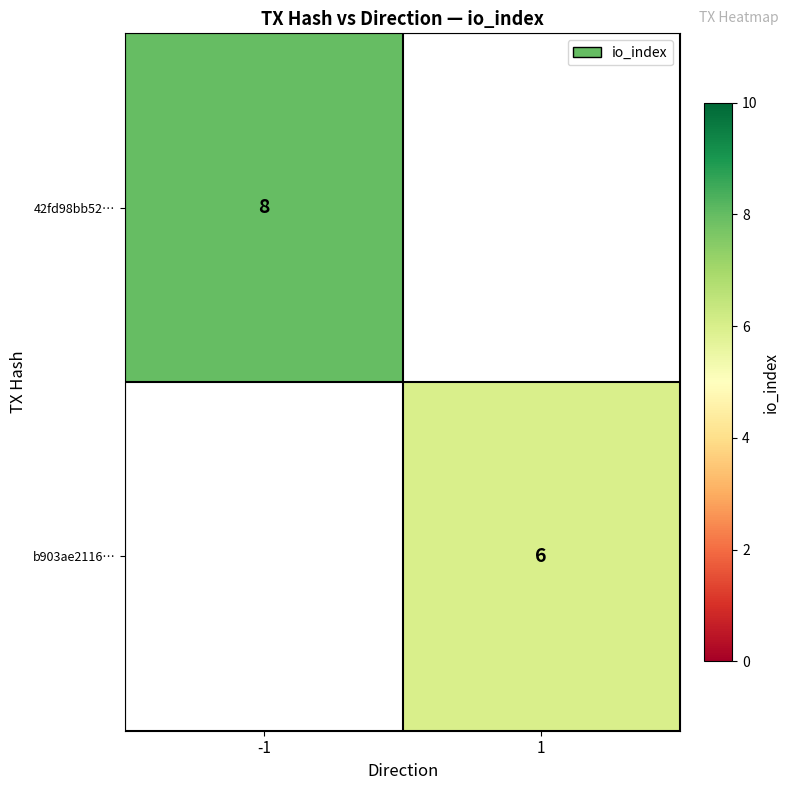

True or false: b903ae2116… has a value of 9 at 1.

False